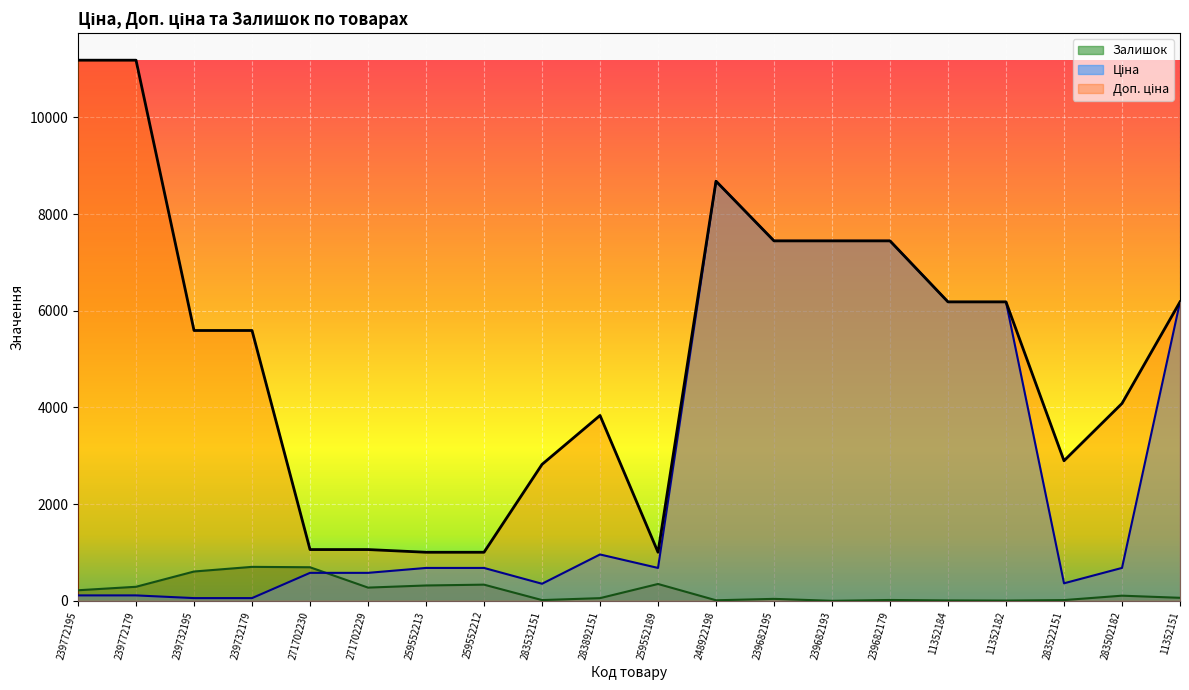

Between 239772179 and 271702229, which series saw the biggest shift?

Доп. ціна